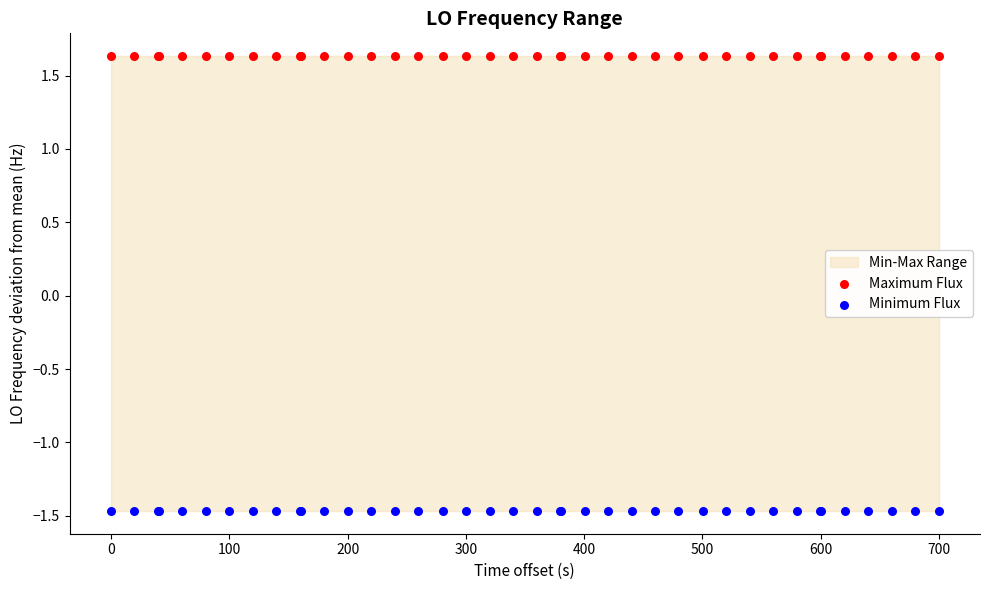

Which series reaches the minimum Y coordinate?

Minimum Flux